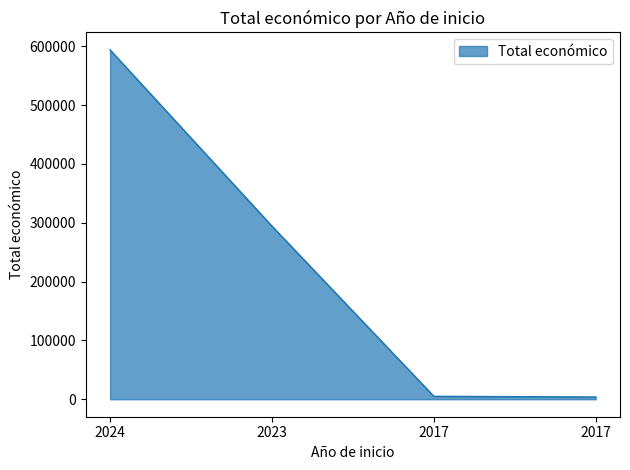

Does the chart have visible grid lines?

No